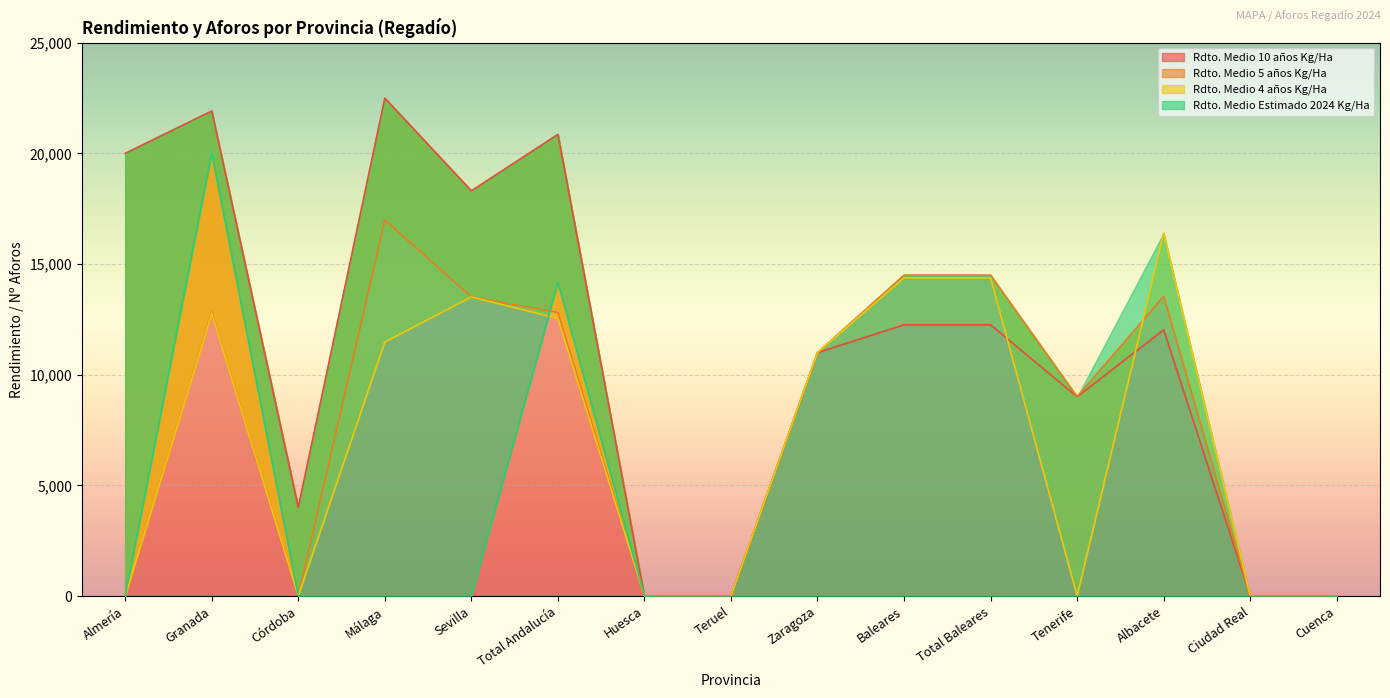

True or false: Rdto. Medio 4 años Kg/Ha has more than 2 points higher than both neighbors.

True